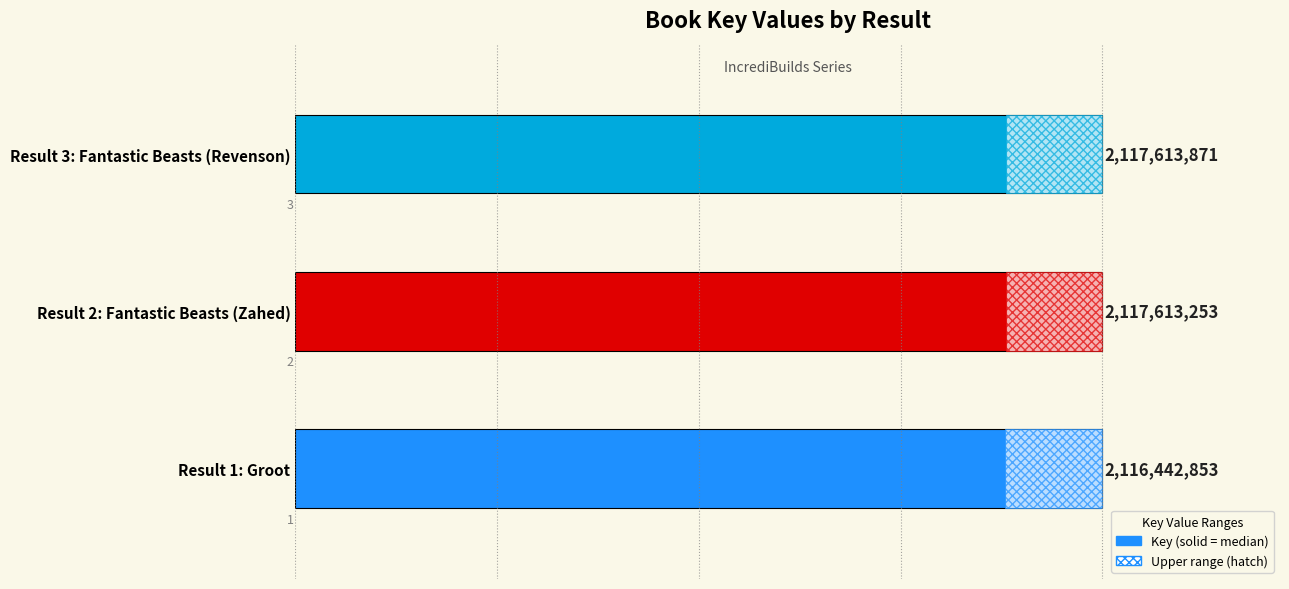

Does the chart contain any negative values?

No